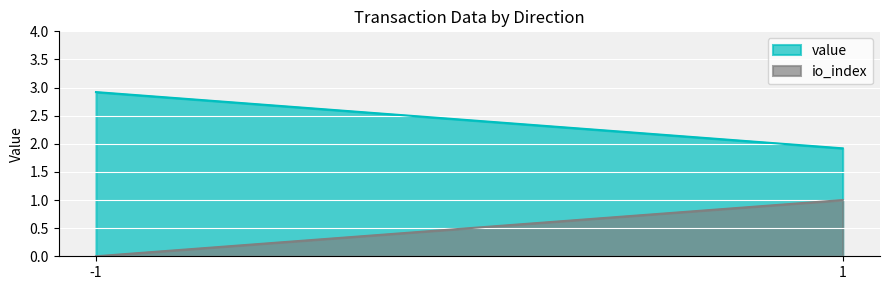

What is the value of the value point at the 2nd from the left?

1.9